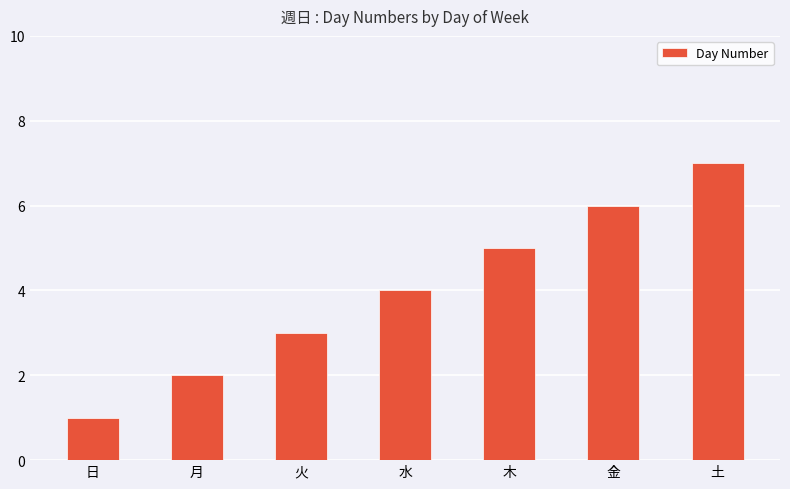

What is the difference between the maximum and minimum values?

6